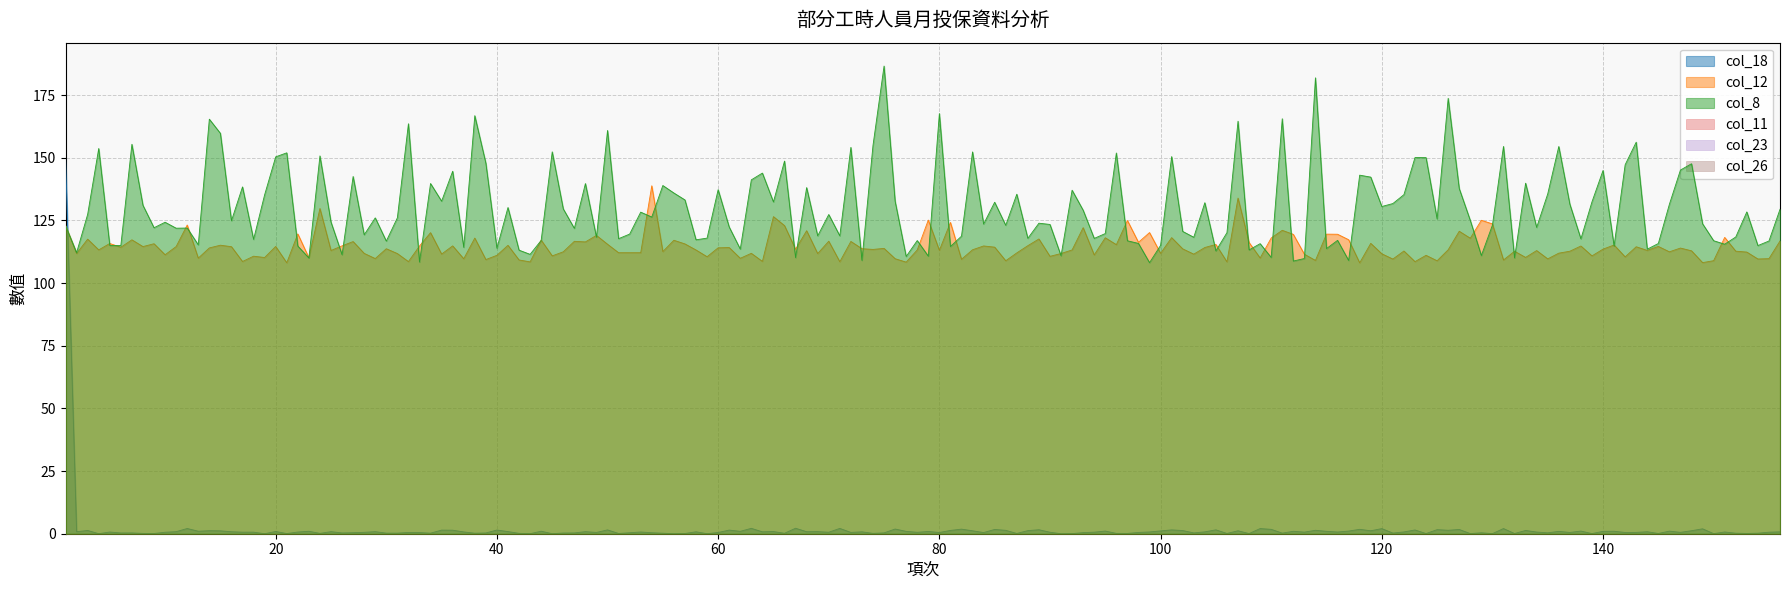

Count the number of data series in this chart.

6